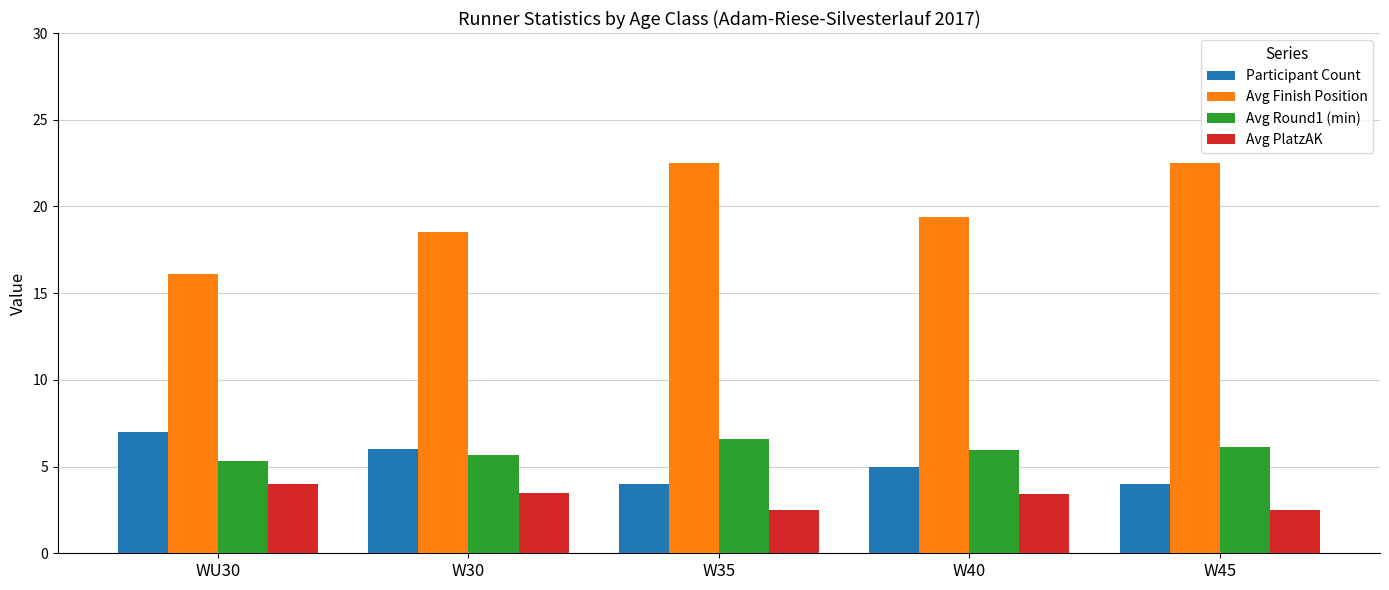

What is the label of the 5th bar from the right?

WU30